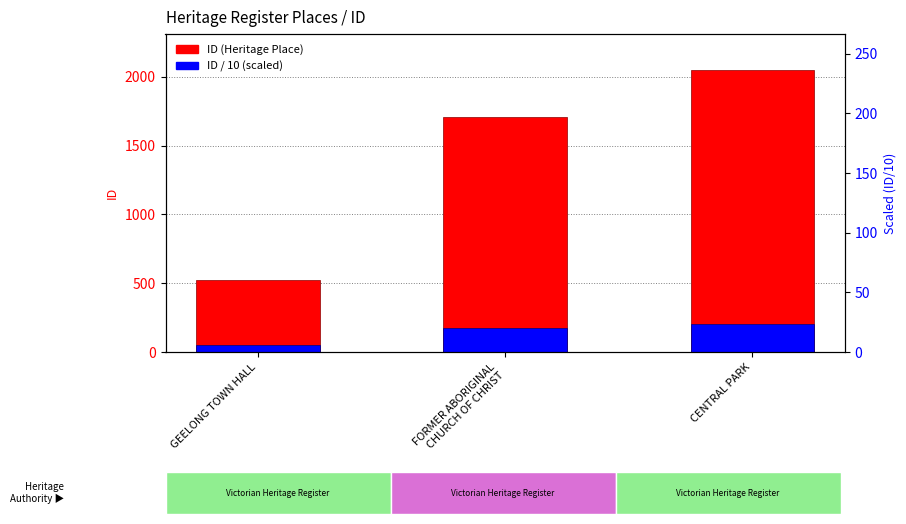

How many bars are there in each group?

2